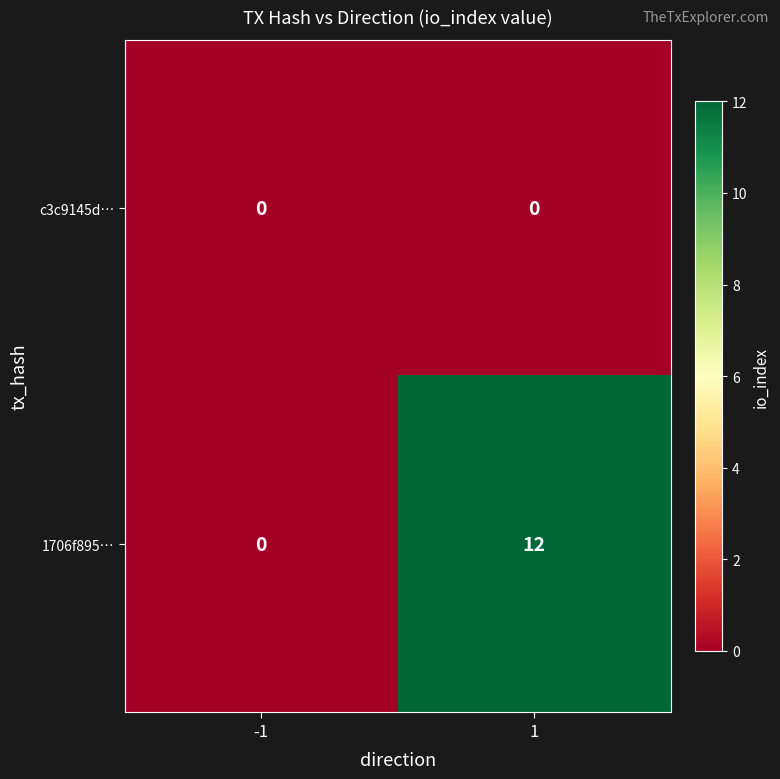

What is the maximum value for 1706f895…?

12